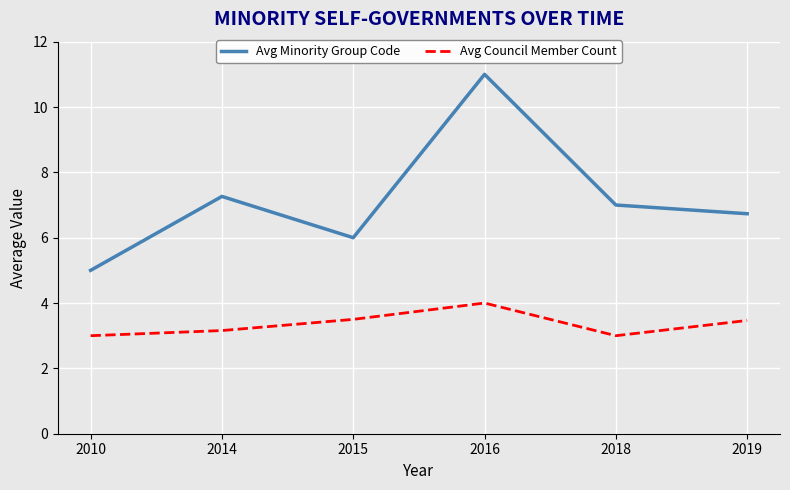

Reading left to right, transcribe all the data shown in this chart.

Avg Minority Group Code: 2010=5.0	2014=7.3	2015=6.0	2016=11.0	2018=7.0	2019=6.7
Avg Council Member Count: 2010=3.0	2014=3.2	2015=3.5	2016=4.0	2018=3.0	2019=3.5